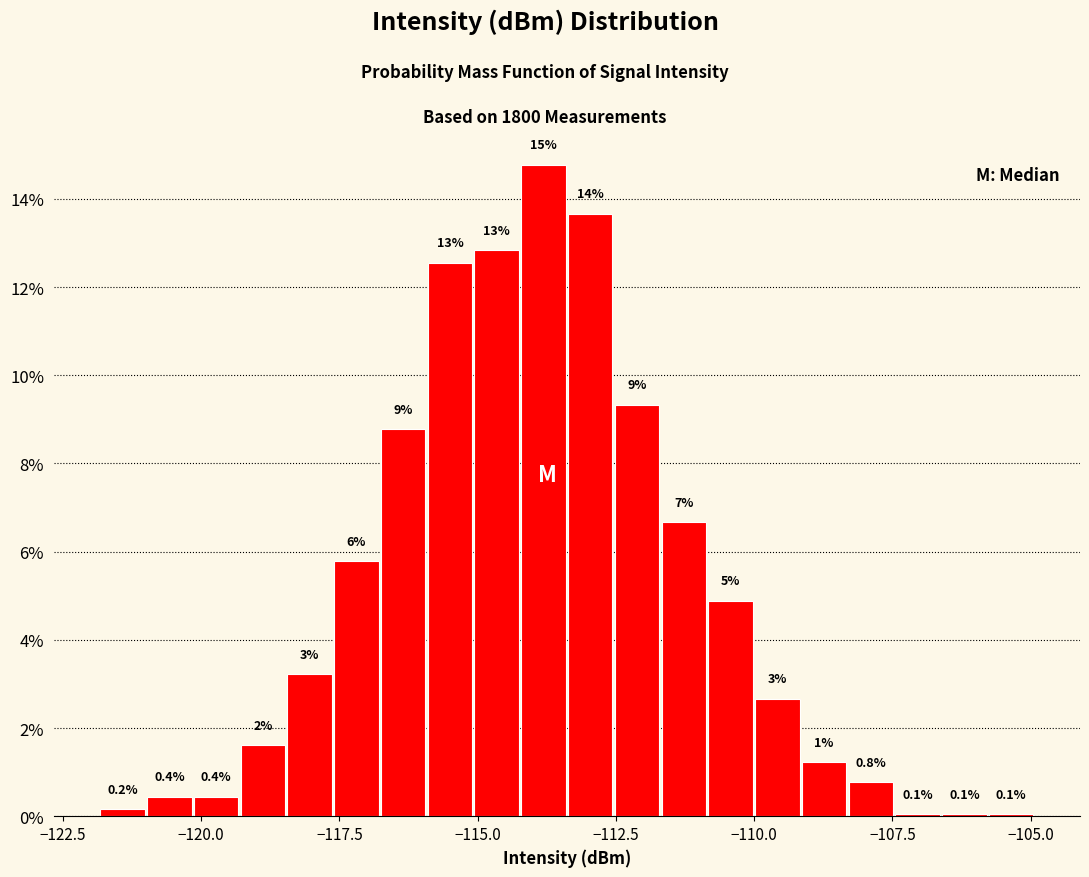

Read against the x-axis, roughly where is the centre of the tallest bar?

-114.0